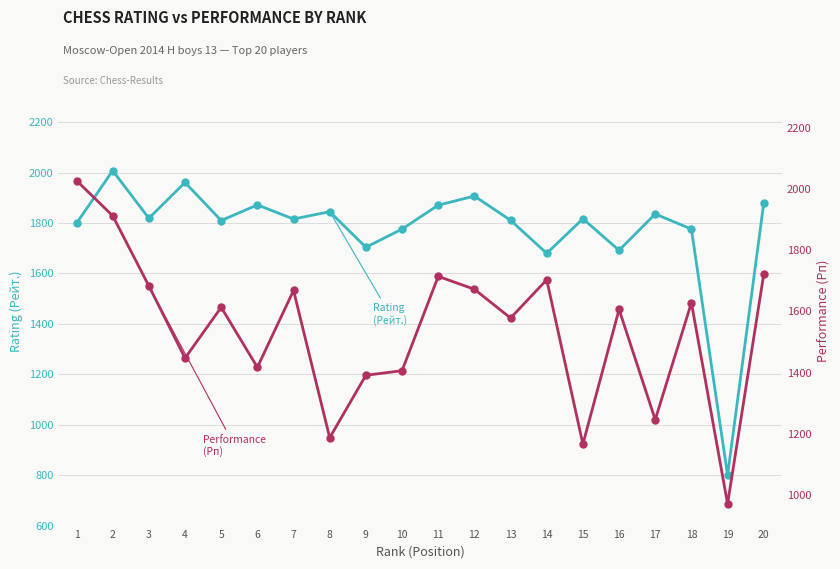

What is the total value across all series at 18?

3404